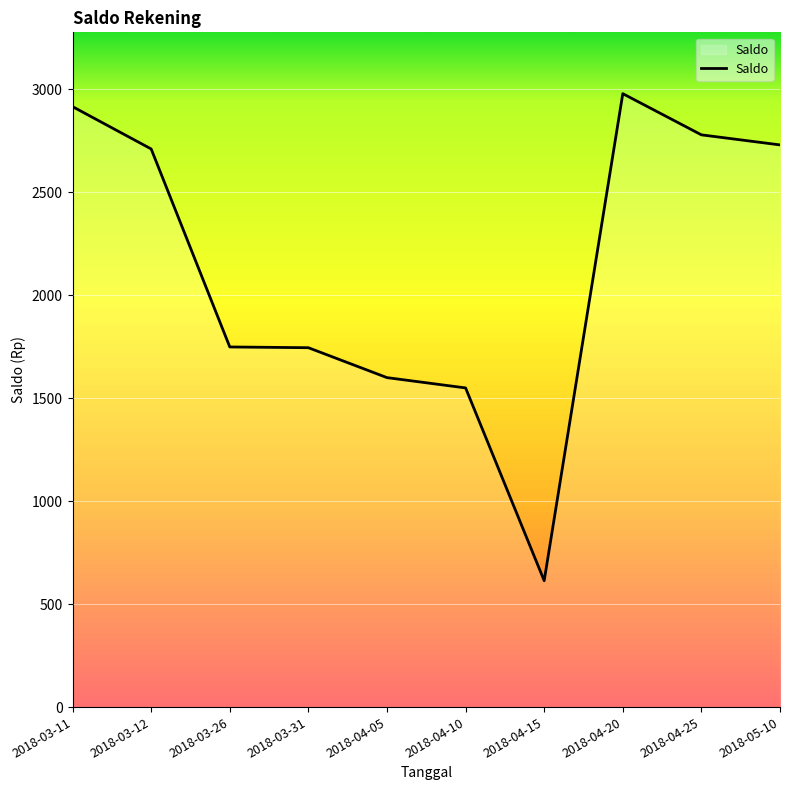

Where does the data first go above 2711?

2018-03-11